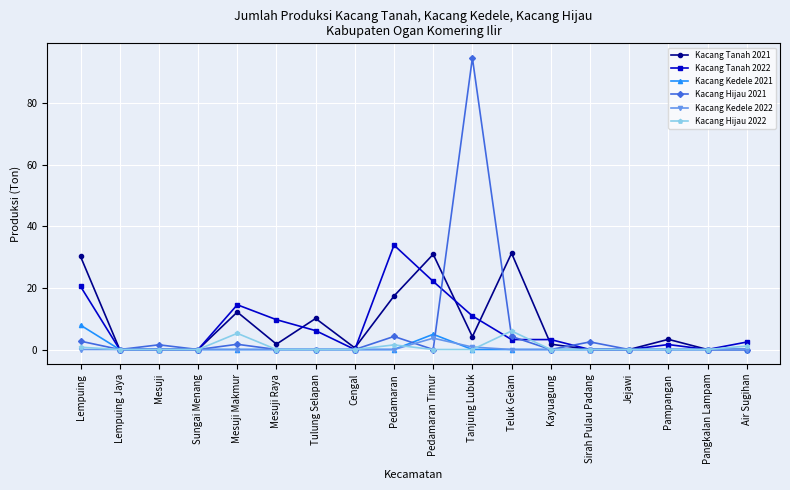

At which category is the sum across all series the highest?

Tanjung Lubuk